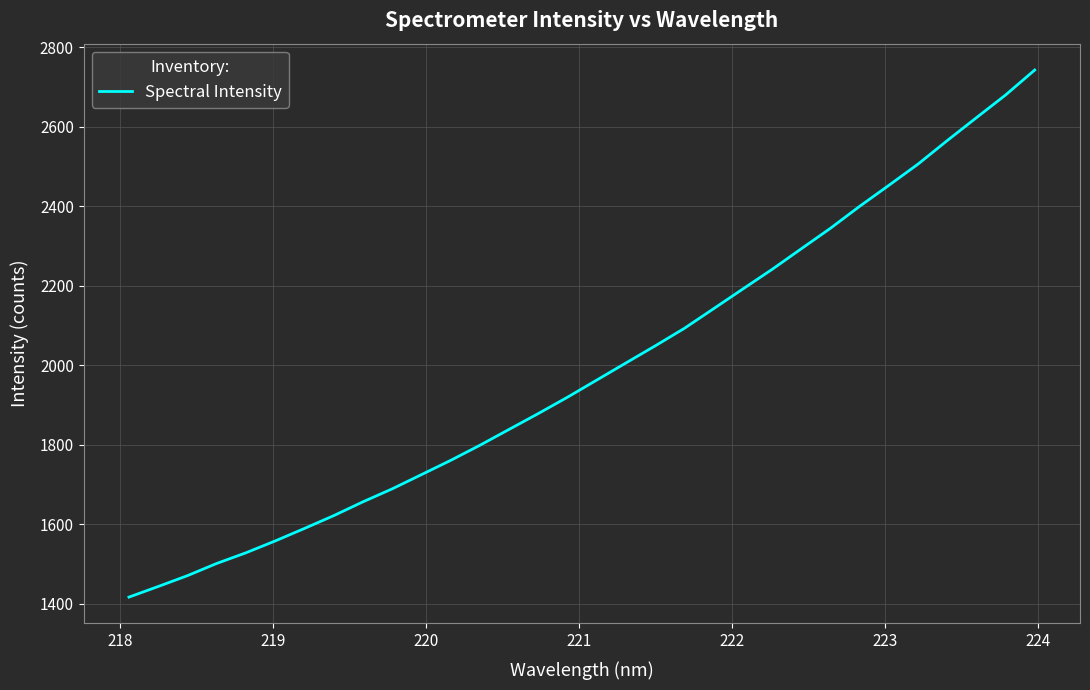

How many distinct data groups are displayed?

1